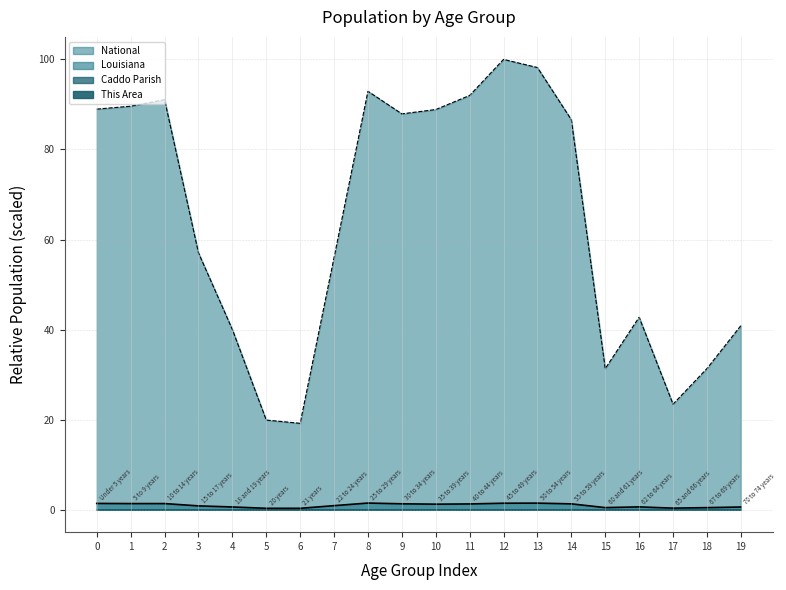

The value of Caddo Parish at 19 is 0.2. True or false?

False